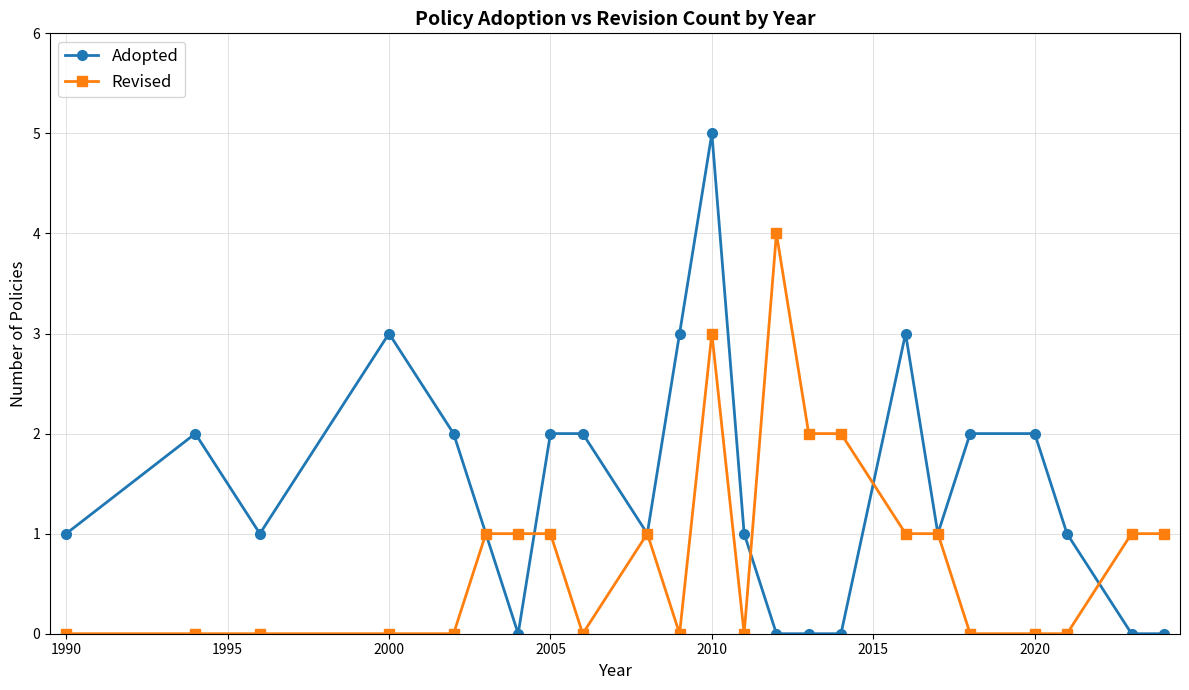

What are all the series names shown in the legend?

Adopted, Revised